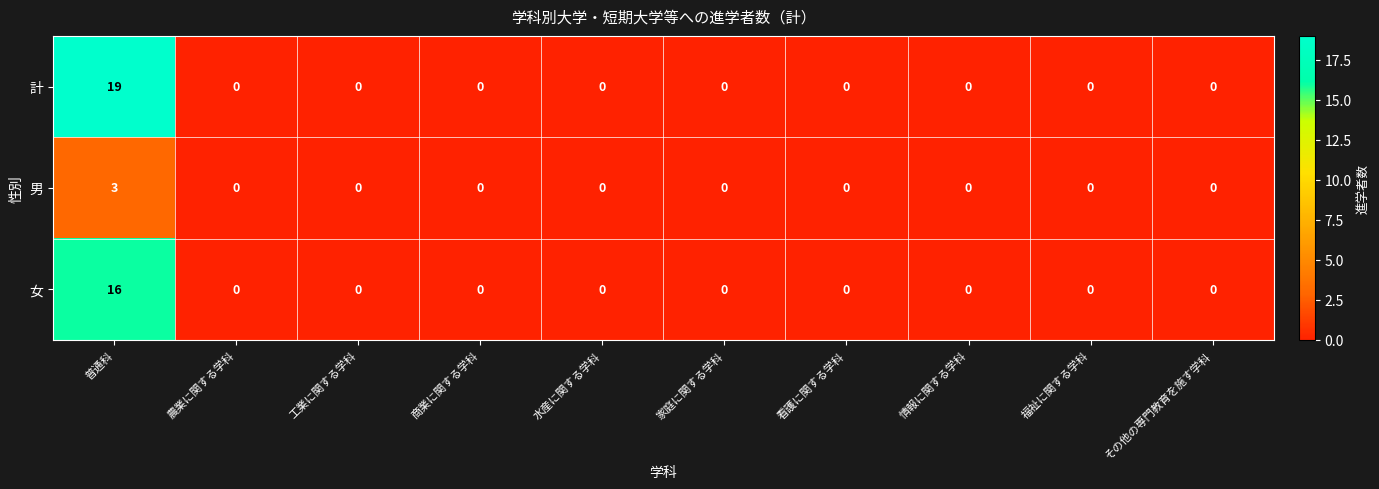

Rank the series by their maximum value, from highest to lowest.

計, 女, 男